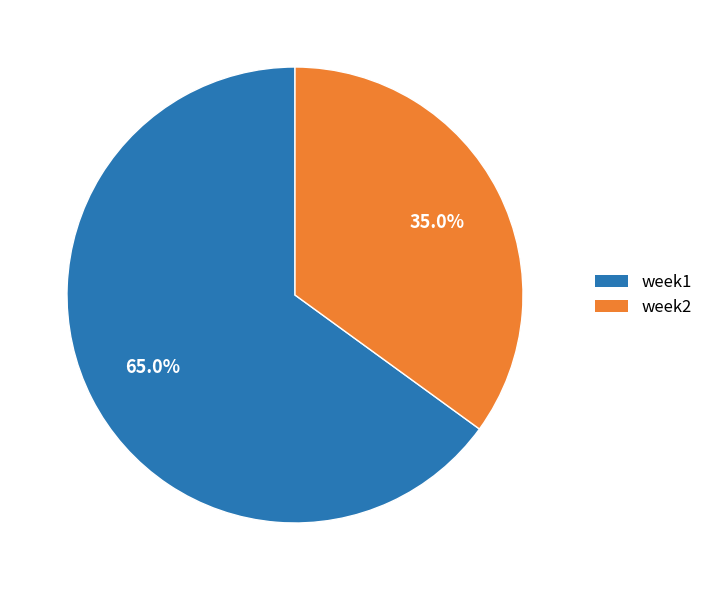

Which has a higher value, week1 or week2?

week1